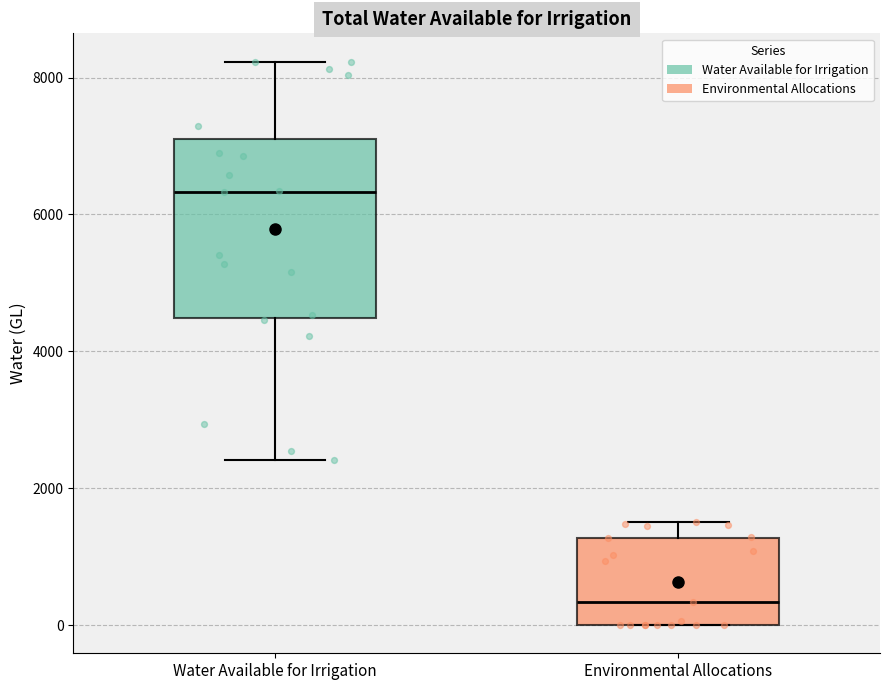

Which box's median line is the lowest?

Environmental Allocations